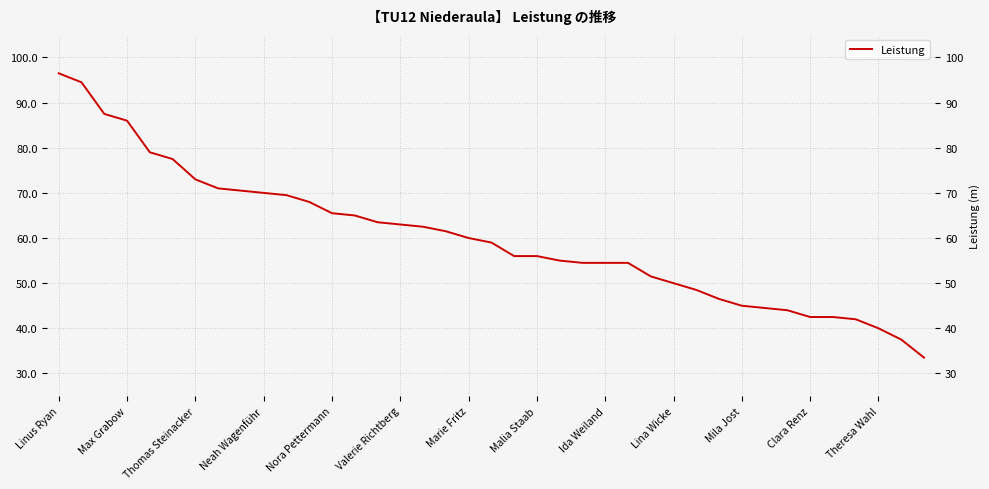

The value at 26 is 31.7. True or false?

False